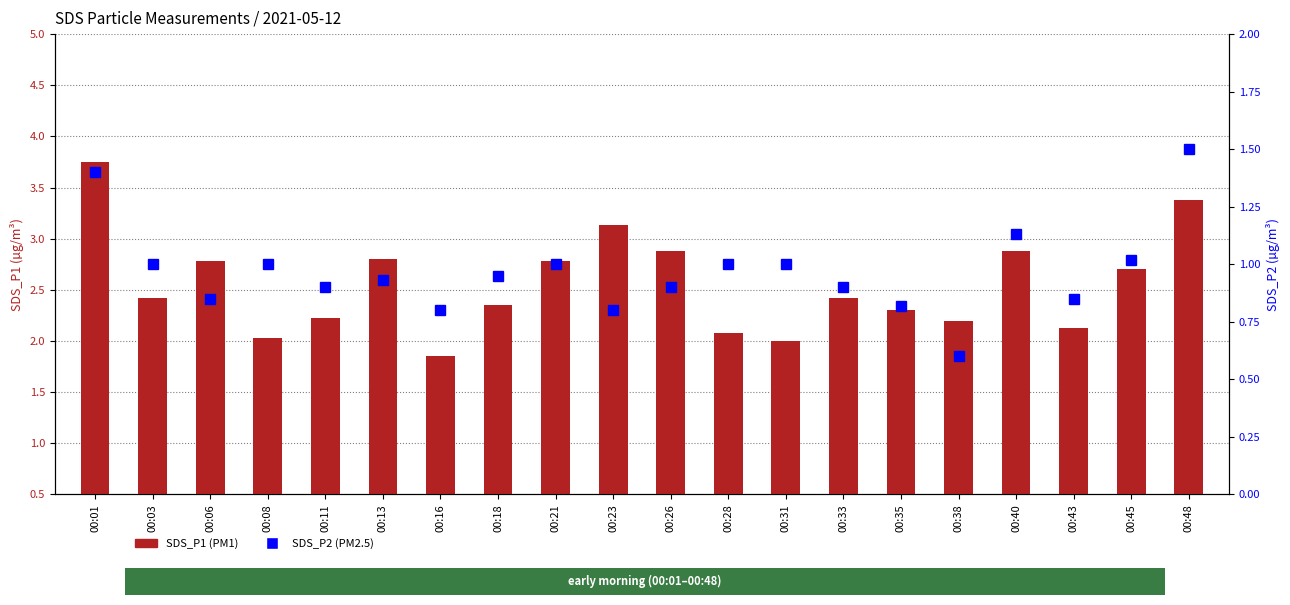

What is the maximum value shown in the chart?

3.8